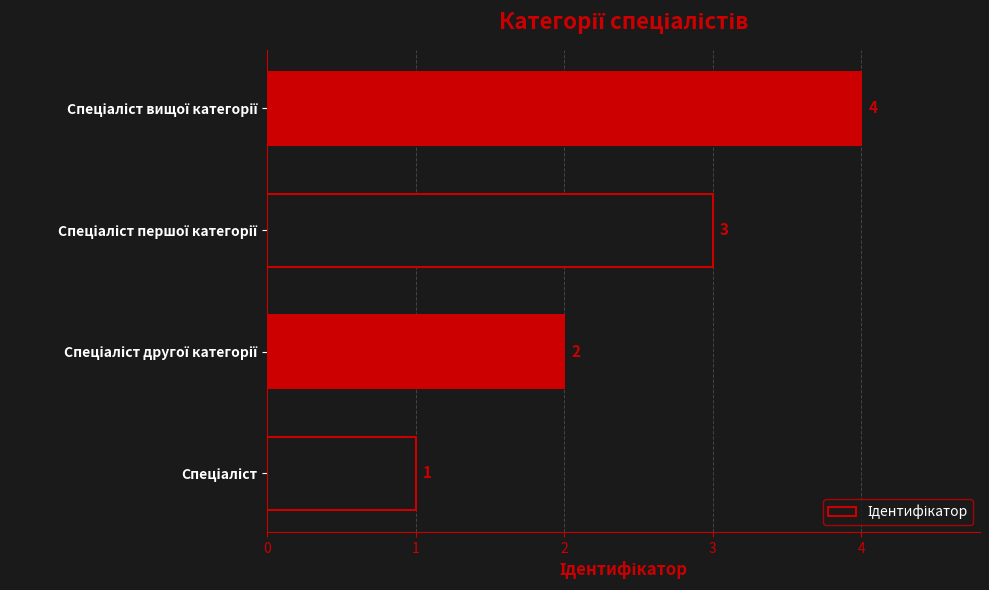

Count the number of data series in this chart.

1